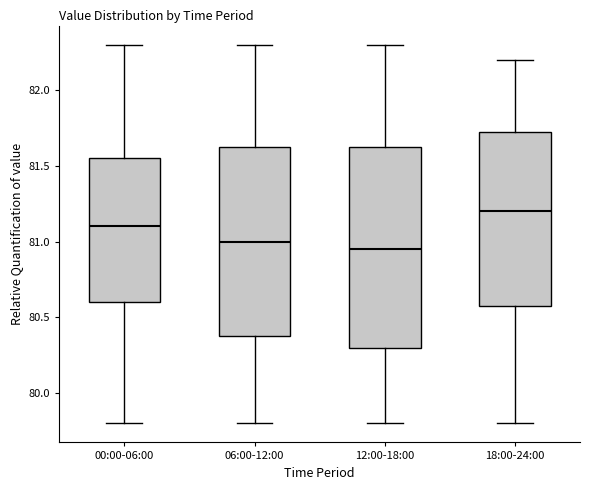

Which box is the tallest, from its lower edge to its upper edge?

12:00-18:00